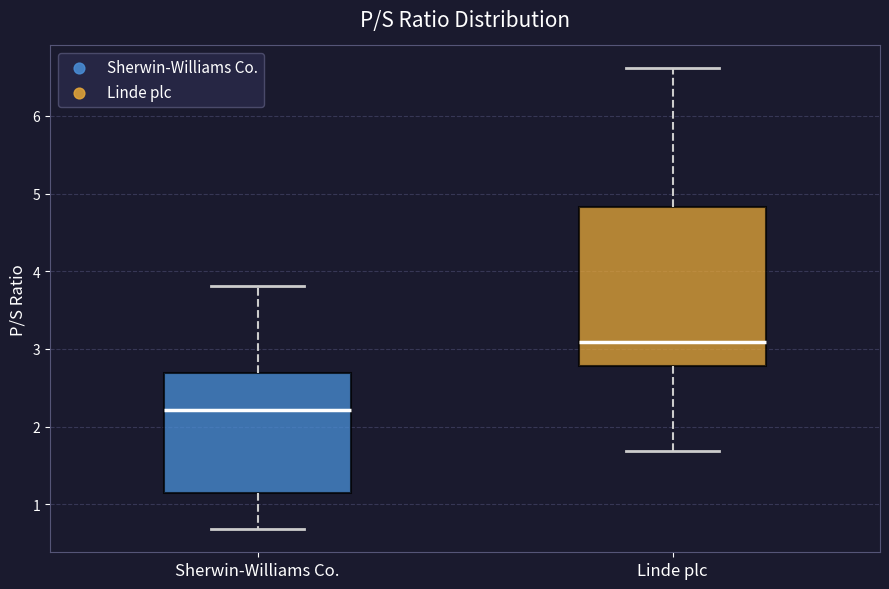

Where does the lower whisker of the box for Sherwin-Williams Co. end on the y-axis? The values are not printed on the chart, so give them approximately, as read against the axis.

0.7